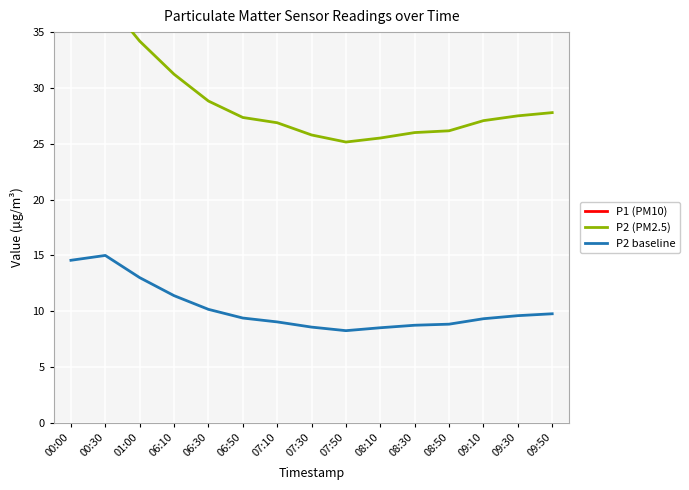

What is the smallest value displayed?

8.3